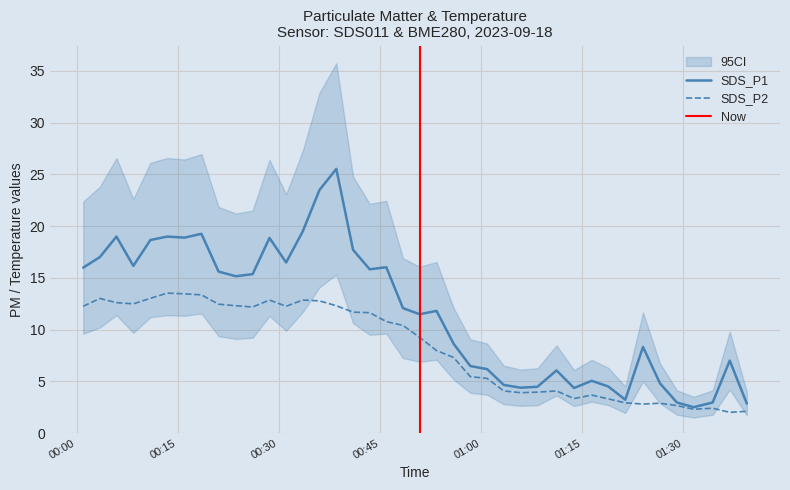

Which series has the largest total across all categories?

SDS_P1